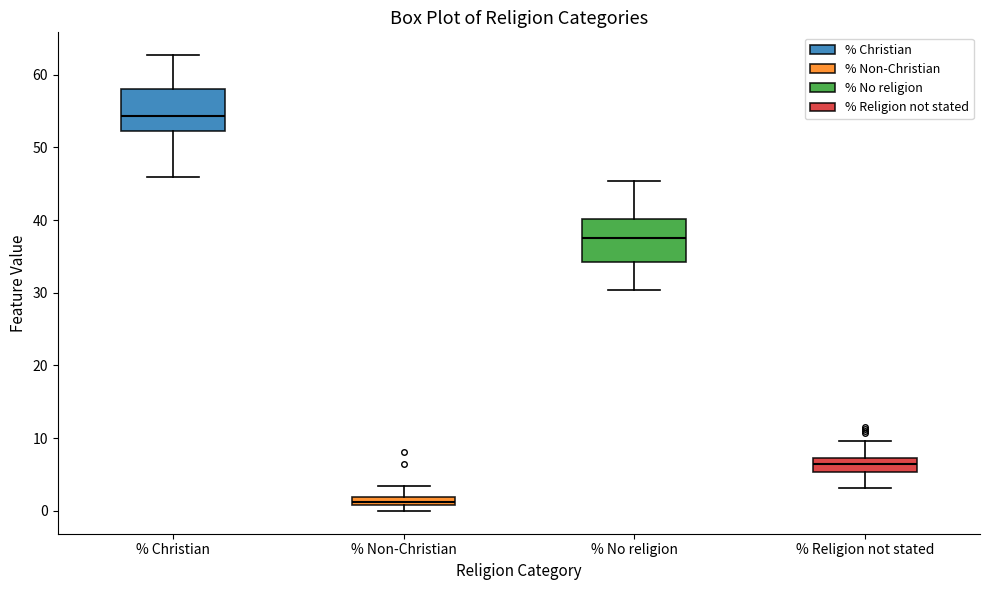

Which box's median line is the highest?

% Christian